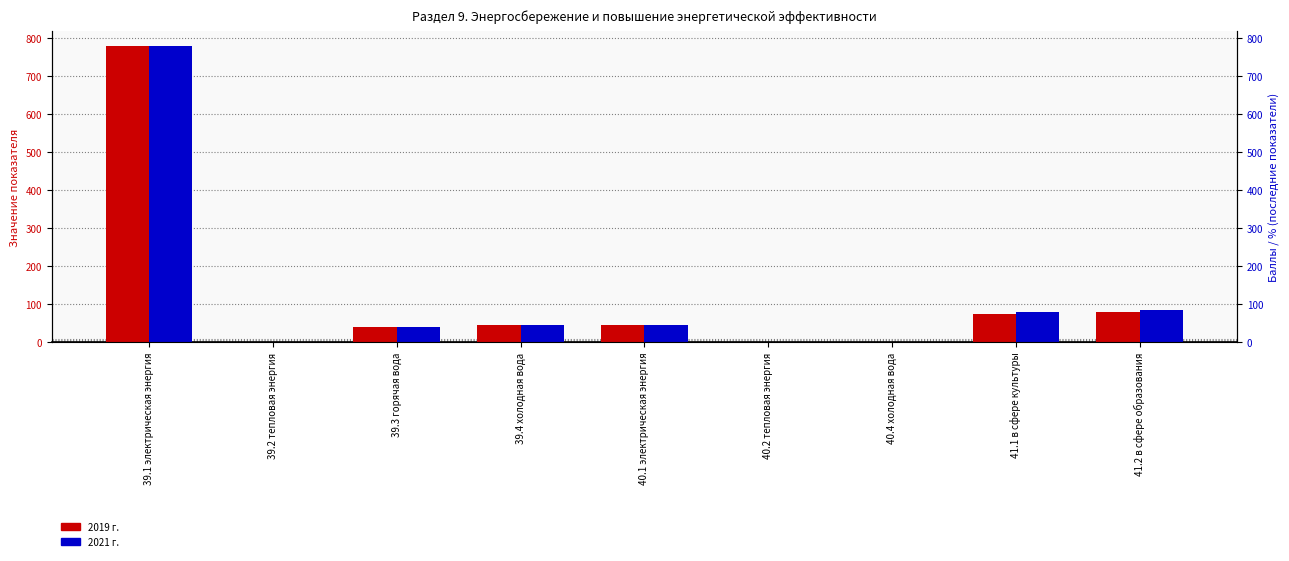

What is the average value of the 2021 г. series?

119.8